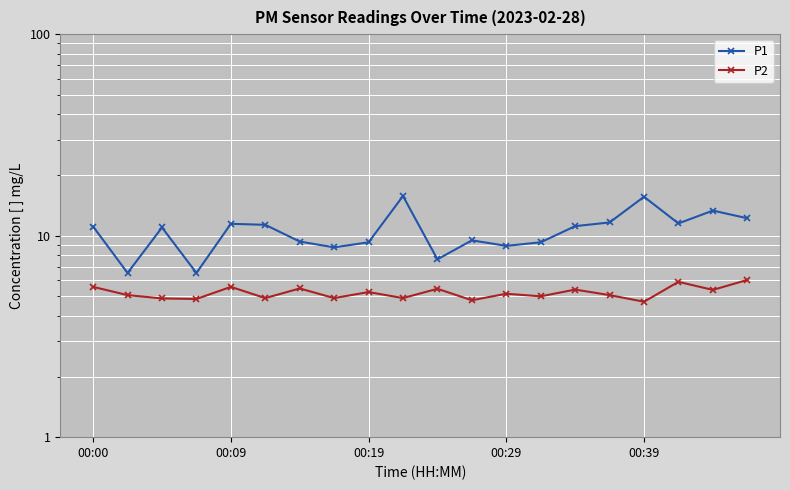

Is it true that P2 equals 7.9 at 00:19?

False